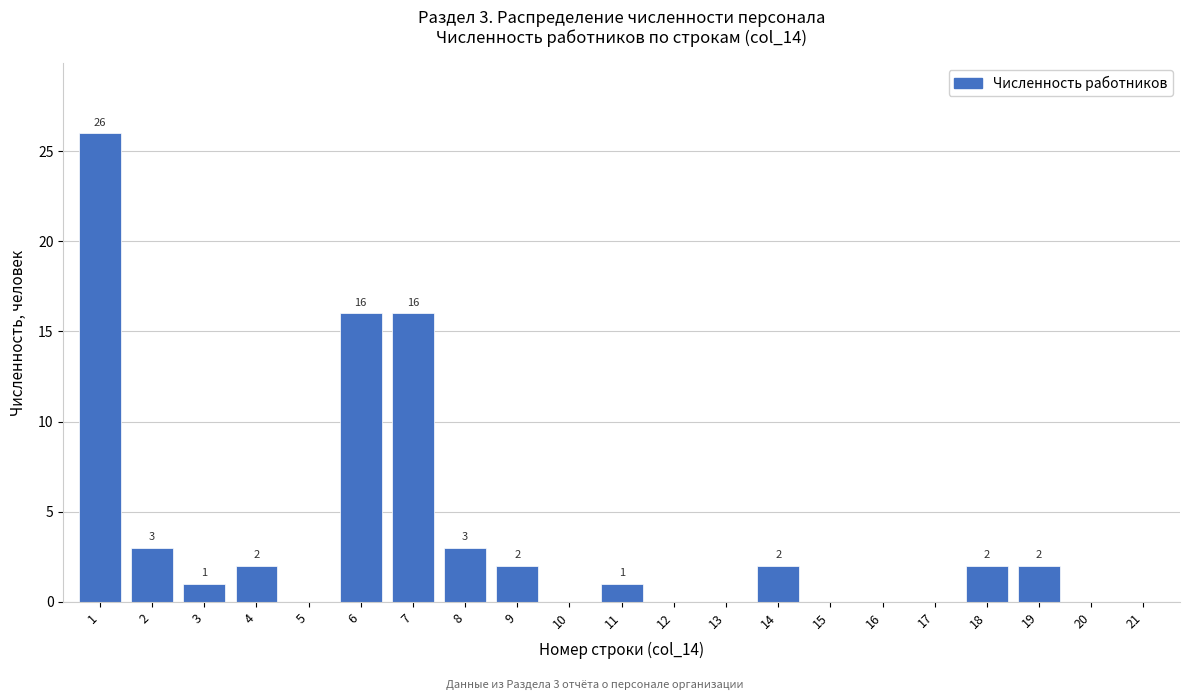

Reading left to right, list all the values displayed in this chart.

1=26	2=3	3=1	4=2	5=0	6=16	7=16	8=3	9=2	10=0	11=1	12=0	13=0	14=2	15=0	16=0	17=0	18=2	19=2	20=0	21=0